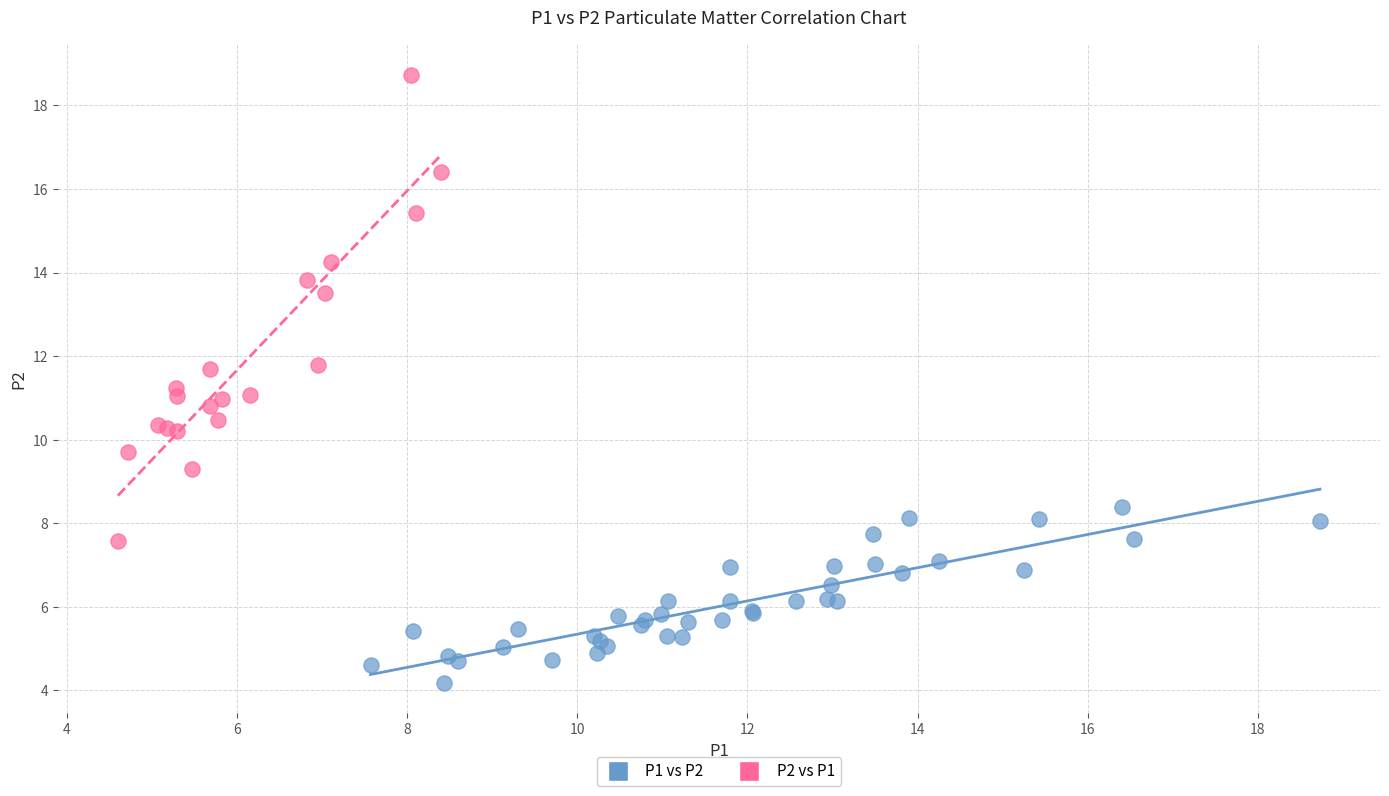

Which series contains the lowest Y value?

P1 vs P2